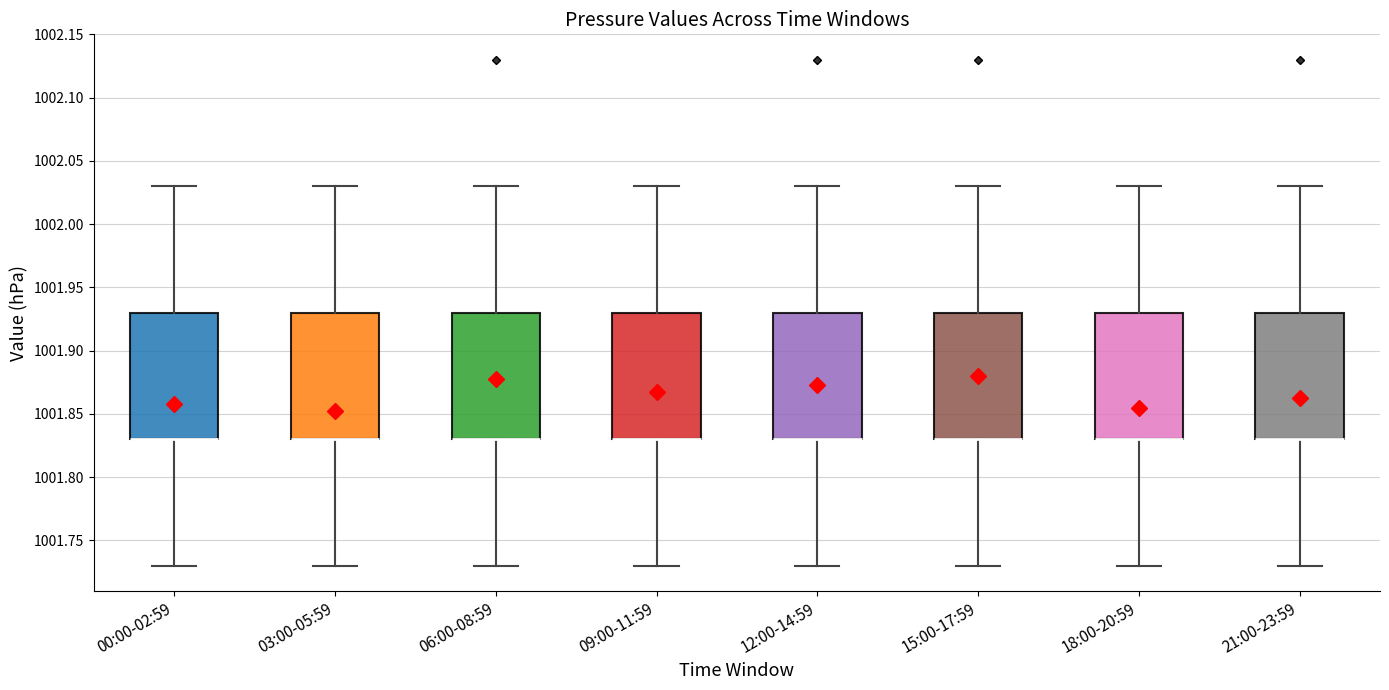

Where does the upper whisker of the box for 09:00-11:59 end on the y-axis? The values are not printed on the chart, so give them approximately, as read against the axis.

1002.03